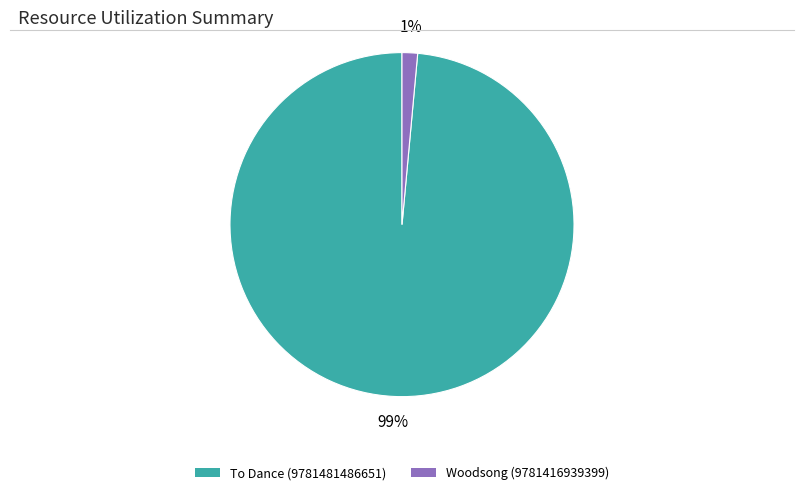

Which slice is the smallest?

Woodsong (9781416939399)